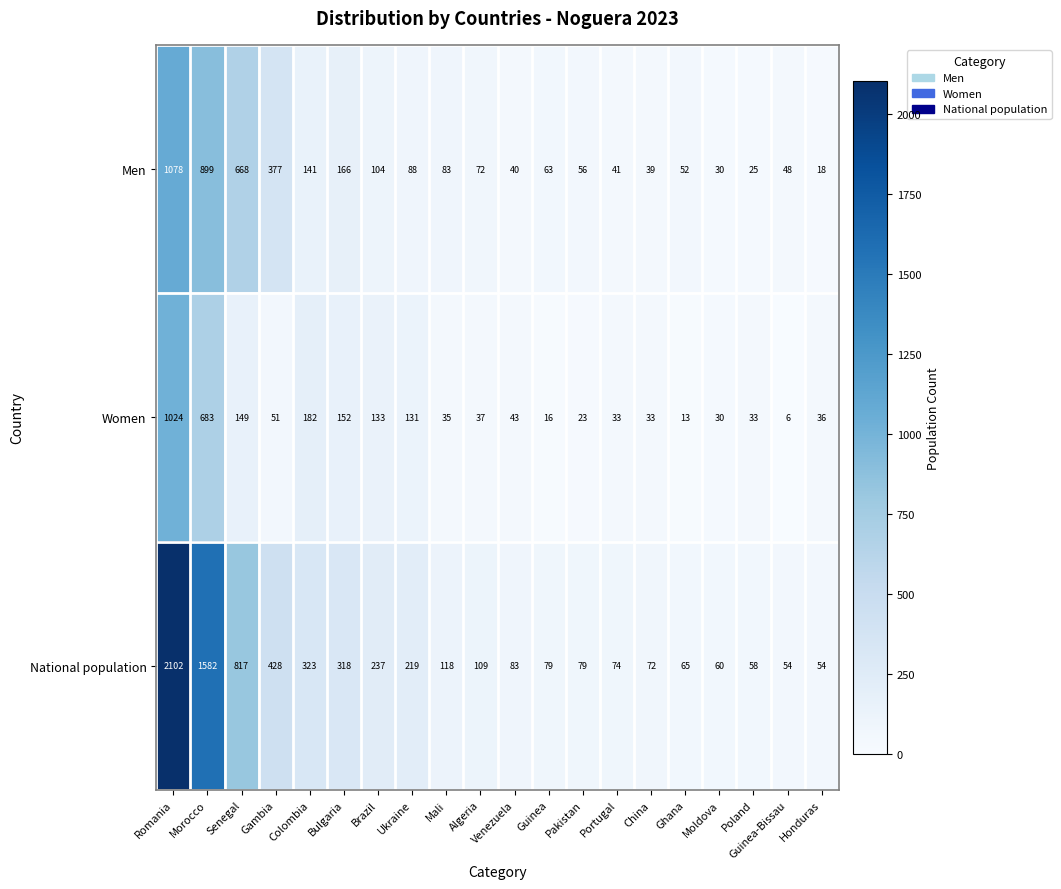

What is the spread (max minus min) of values at Poland?

33